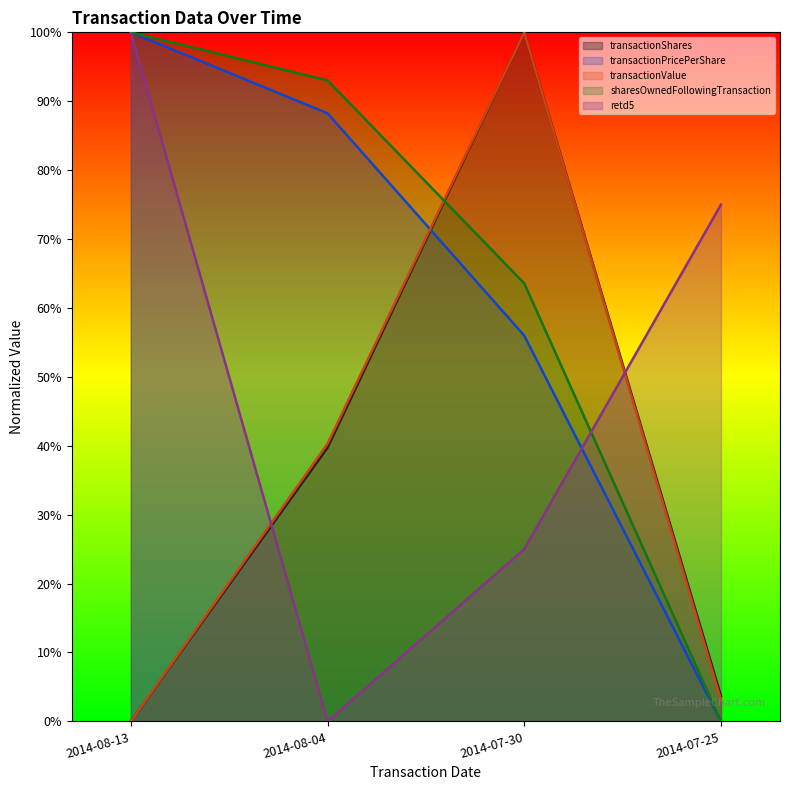

Reading left to right, extract all data points from this chart.

transactionShares: 0.0	0.4	1.0	0.0
transactionPricePerShare: 1.0	0.9	0.6	0.0
transactionValue: 0.0	0.4	1.0	0.0
sharesOwnedFollowingTransaction: 1.0	0.9	0.6	0.0
retd5: 1.0	0.0	0.2	0.8